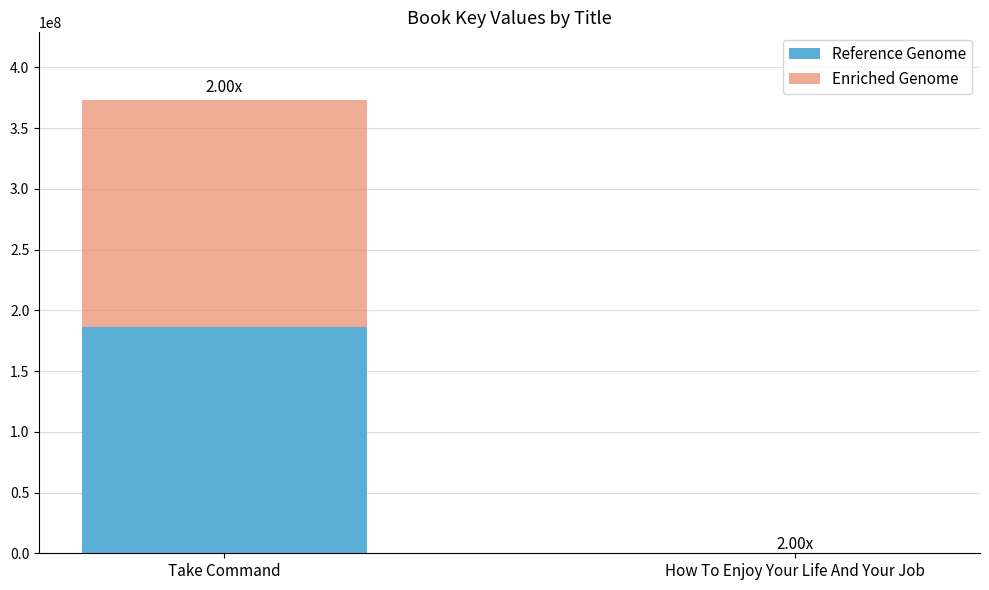

What is the total value across all series at Take Command?

372932178